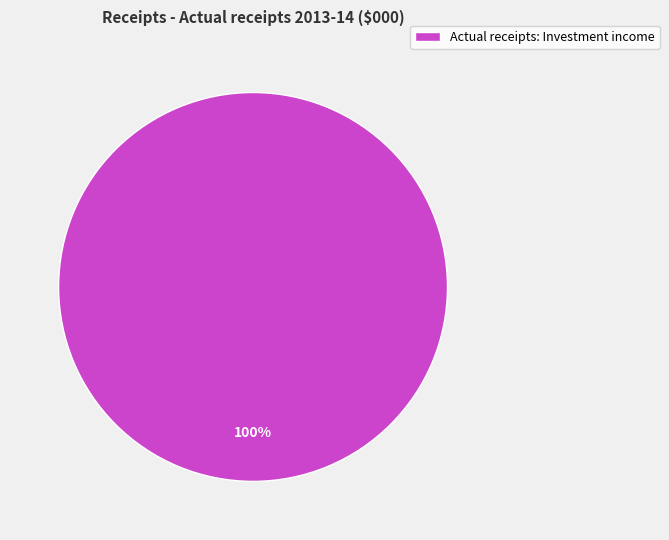

To the nearest percent, what portion does Actual receipts: Investment income represent?

100%